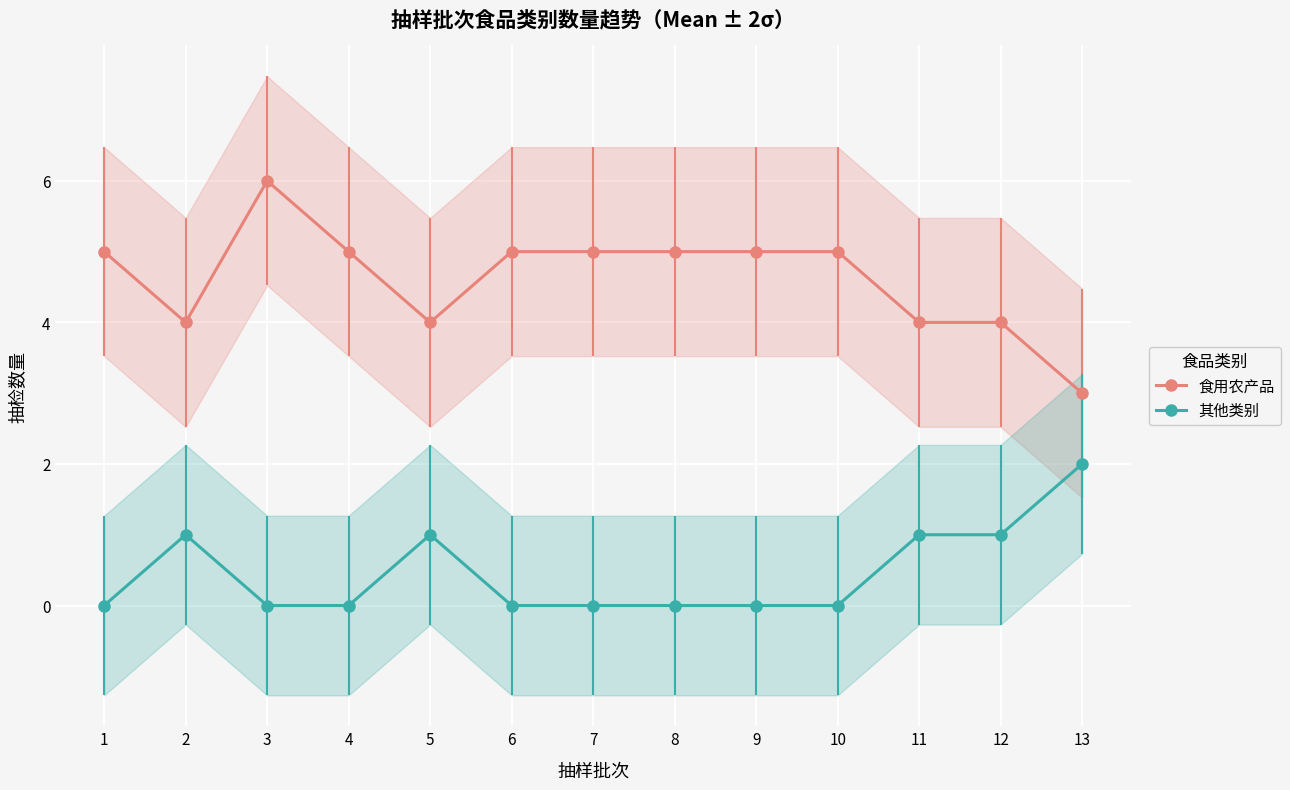

What is the total value across all series at 11?

5